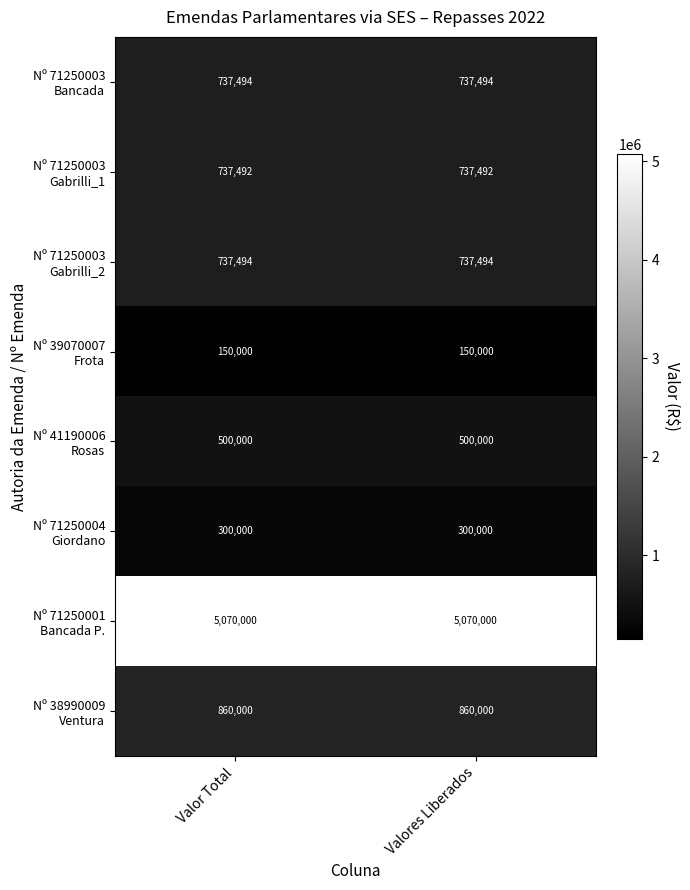

What is the spread (max minus min) of values at Valores Liberados?

4920000